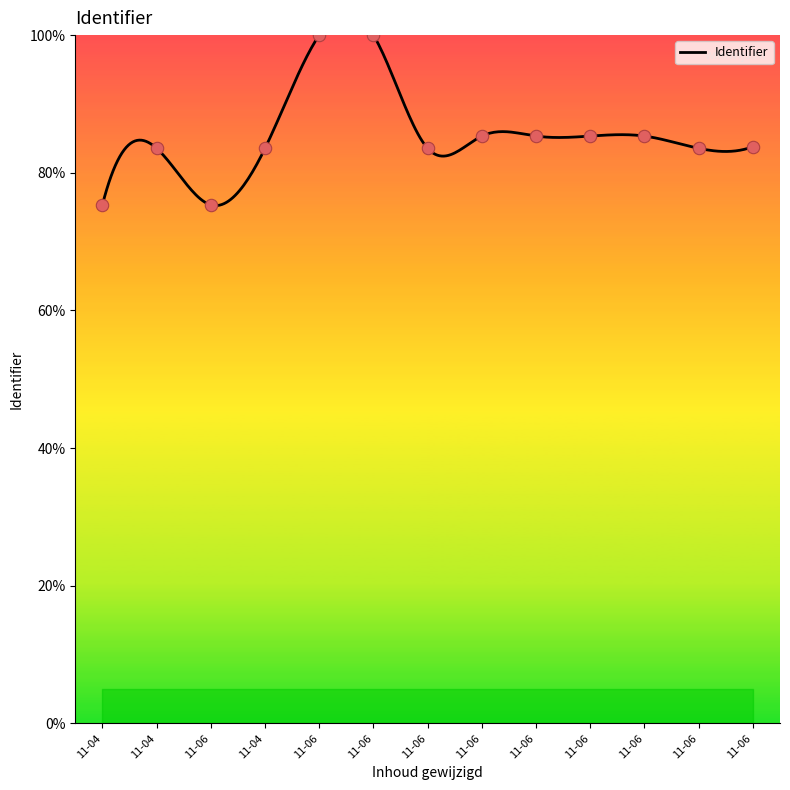

Between 11-04 and 11-06, which is larger?

11-06